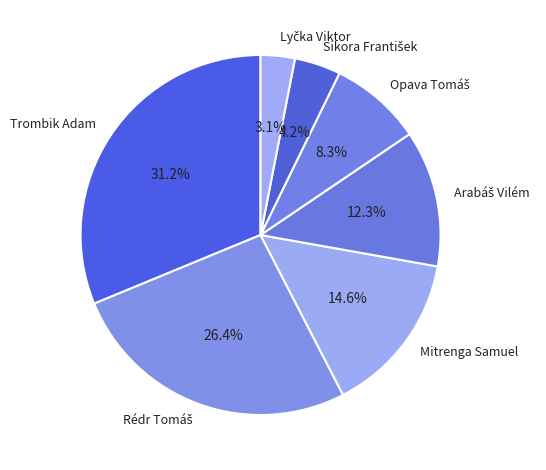

What is the largest slice in the pie chart?

Trombik Adam